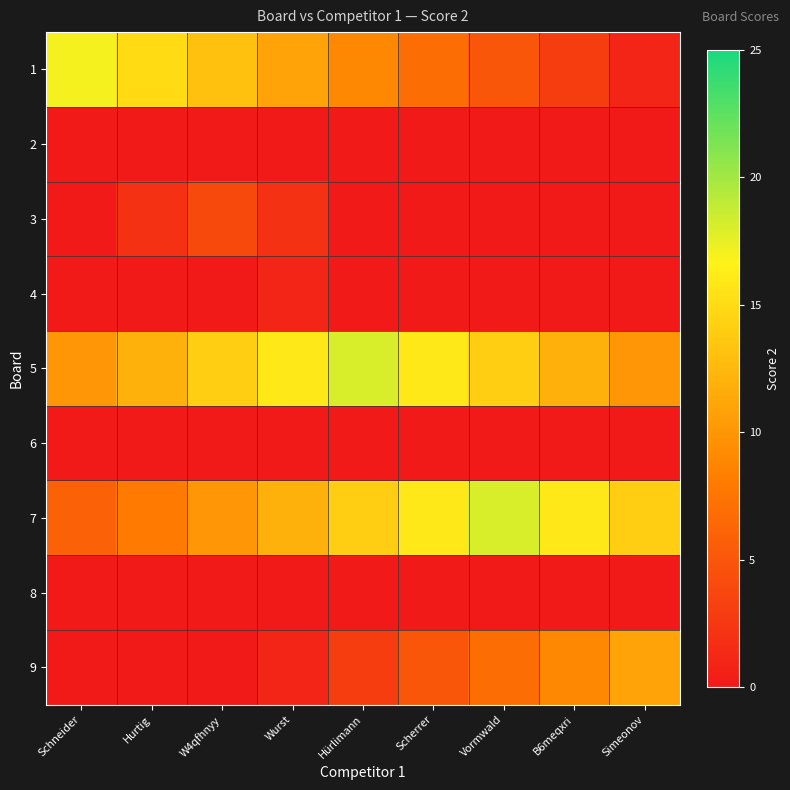

Reading left to right, extract all data points from this chart.

1: Schneider=17	Hurtig=15	W4qfhnyy=13	Wurst=11	Hürlimann=9	Scherrer=7	Vormwald=5	B6meqxri=3	Simeonov=1
2: Schneider=0	Hurtig=0	W4qfhnyy=0	Wurst=0	Hürlimann=0	Scherrer=0	Vormwald=0	B6meqxri=0	Simeonov=0
3: Schneider=0	Hurtig=2	W4qfhnyy=4	Wurst=2	Hürlimann=0	Scherrer=0	Vormwald=0	B6meqxri=0	Simeonov=0
4: Schneider=0	Hurtig=0	W4qfhnyy=0	Wurst=1	Hürlimann=0	Scherrer=0	Vormwald=0	B6meqxri=0	Simeonov=0
5: Schneider=10	Hurtig=12	W4qfhnyy=14	Wurst=16	Hürlimann=18	Scherrer=16	Vormwald=14	B6meqxri=12	Simeonov=10
6: Schneider=0	Hurtig=0	W4qfhnyy=0	Wurst=0	Hürlimann=0	Scherrer=0	Vormwald=0	B6meqxri=0	Simeonov=0
7: Schneider=6	Hurtig=8	W4qfhnyy=10	Wurst=12	Hürlimann=14	Scherrer=16	Vormwald=18	B6meqxri=16	Simeonov=14
8: Schneider=0	Hurtig=0	W4qfhnyy=0	Wurst=0	Hürlimann=0	Scherrer=0	Vormwald=0	B6meqxri=0	Simeonov=0
9: Schneider=0	Hurtig=0	W4qfhnyy=0	Wurst=1	Hürlimann=3	Scherrer=5	Vormwald=7	B6meqxri=9	Simeonov=11